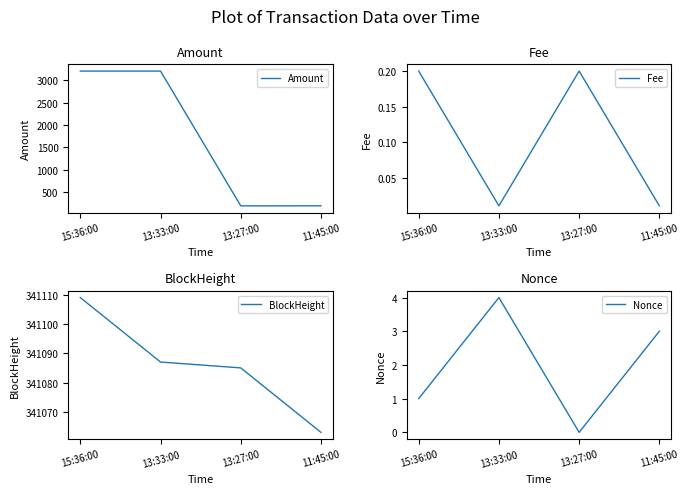

What is the sum of all Nonce values?

8